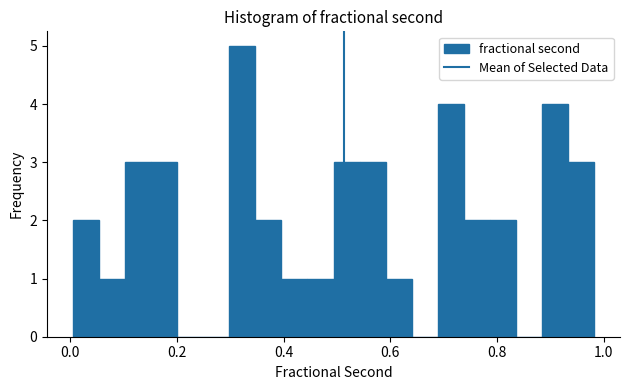

Read against the x-axis, roughly where is the centre of the tallest bar?

0.32